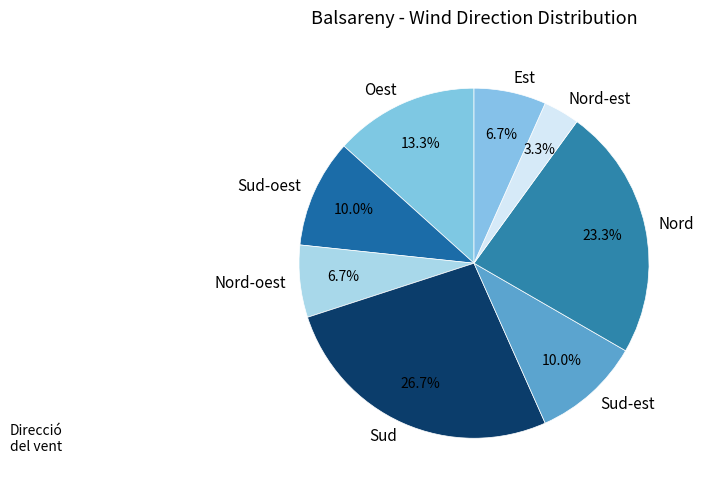

Does any single category account for the majority?

No